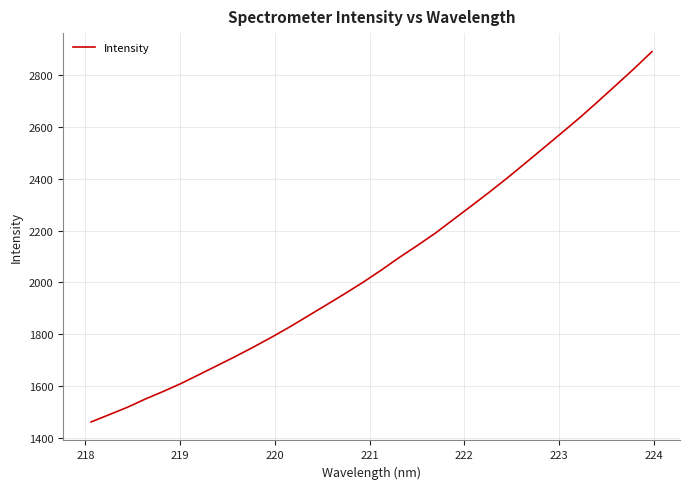

What is the maximum value shown in the chart?

2889.3